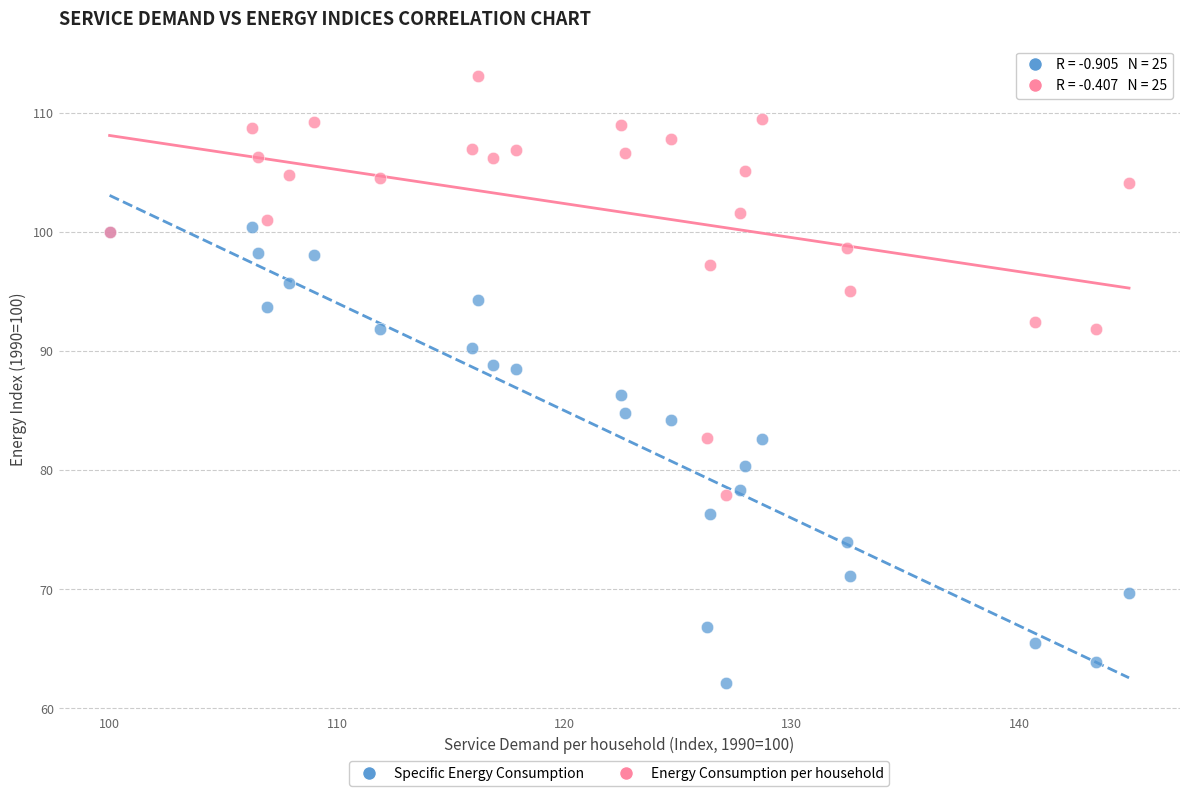

What is the X range (max minus min) for the scatter plot?

44.8